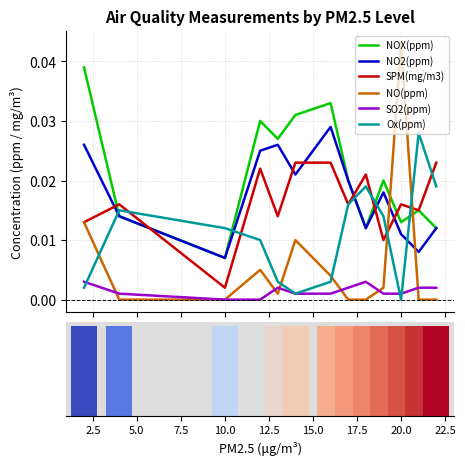

True or false: SO2(ppm) and SPM(mg/m3) intersect in this chart.

False